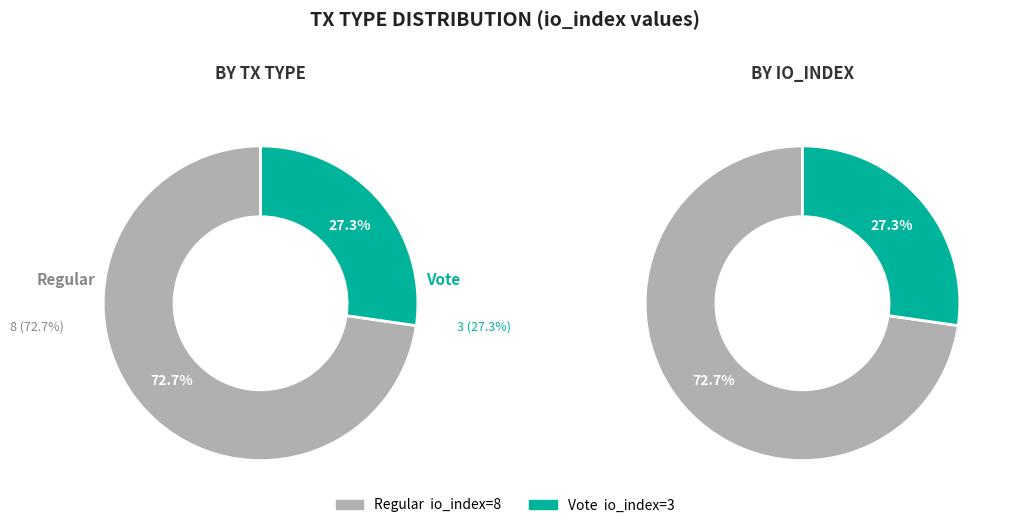

The Regular slice represents 65% of the pie. True or false?

False